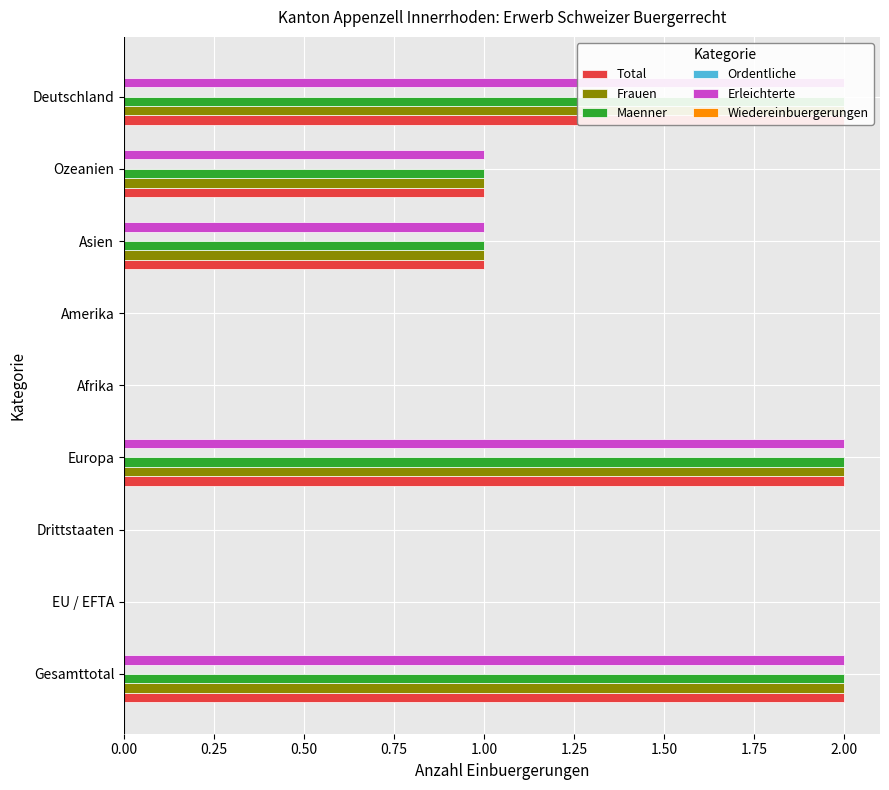

Which series has the largest range (max minus min)?

Total